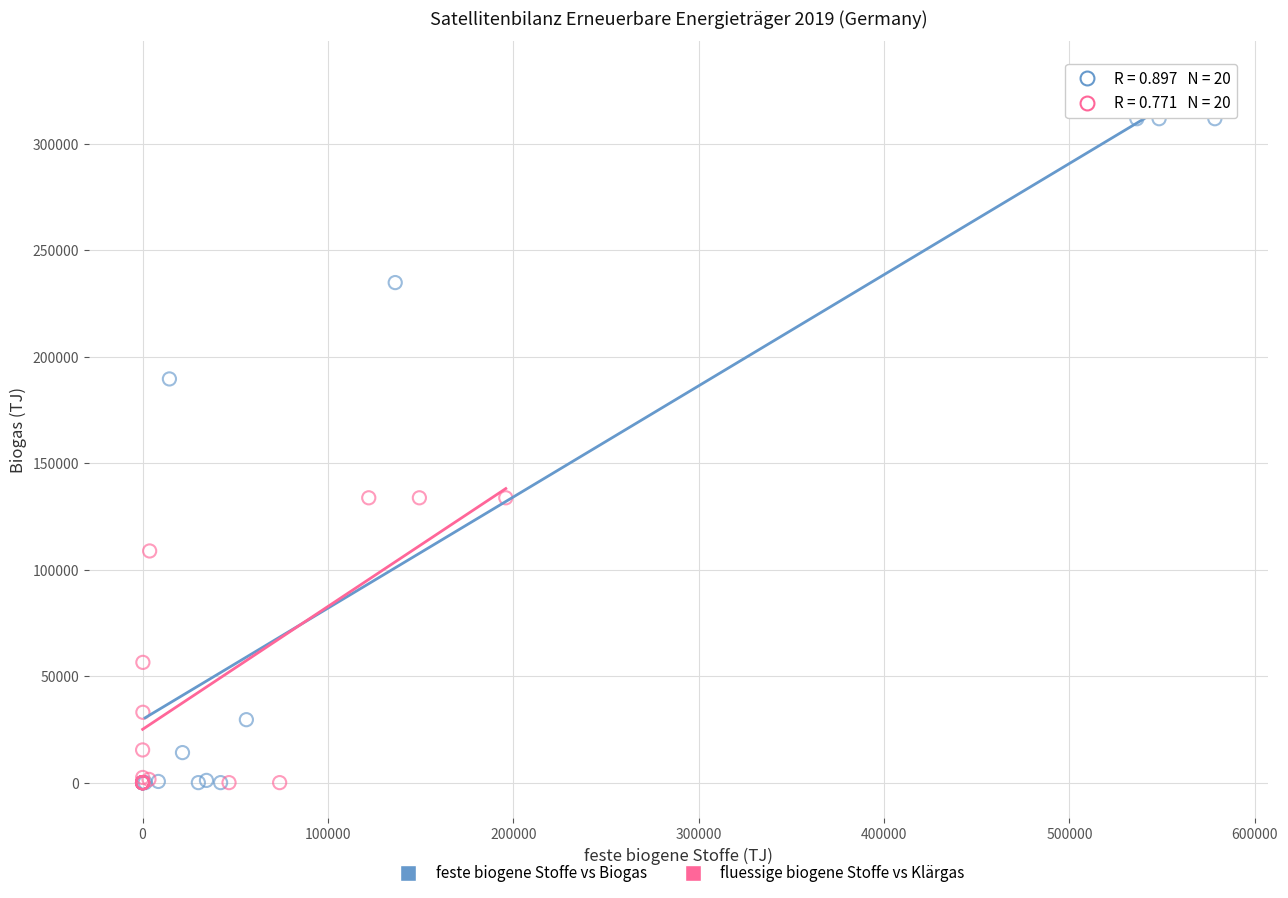

Which series has the widest spread of Y values?

feste biogene Stoffe vs Biogas